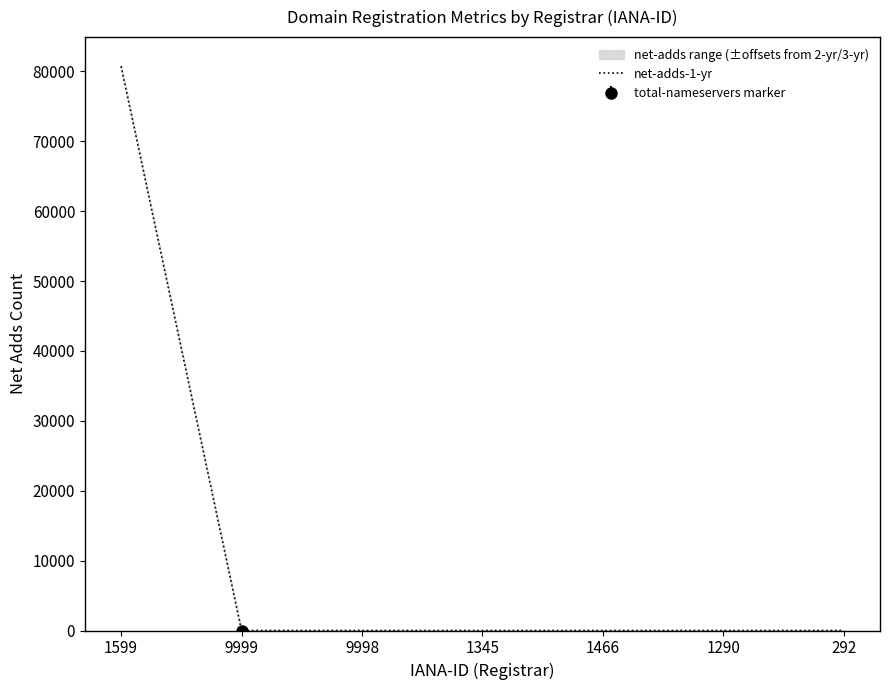

What is the difference between the second highest and second lowest values?

1